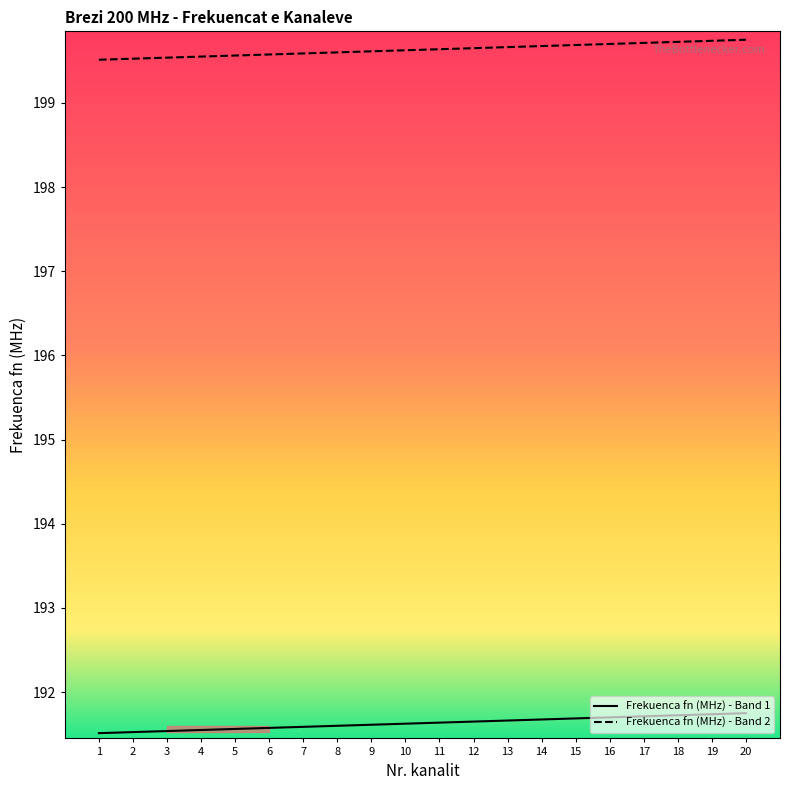

What is the spread (max minus min) of values at 4?

8.0